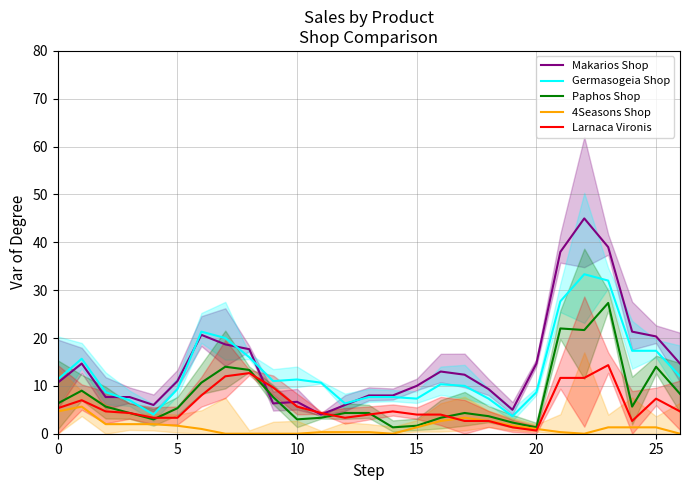

How many distinct data groups are displayed?

5